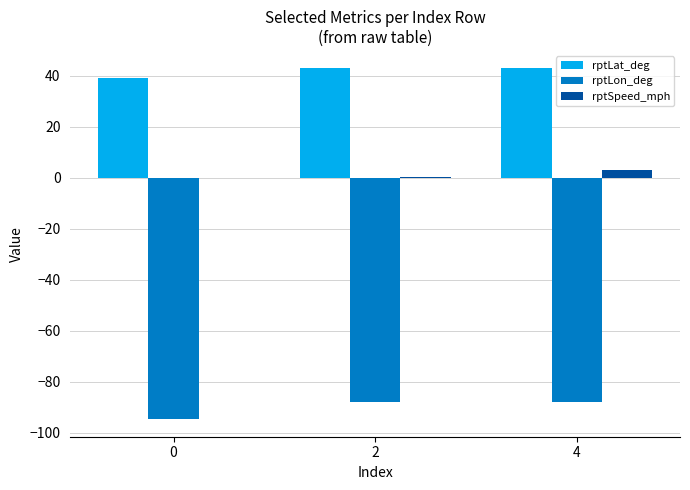

The rptLat_deg series shows 42.9 at 4. True or false?

True